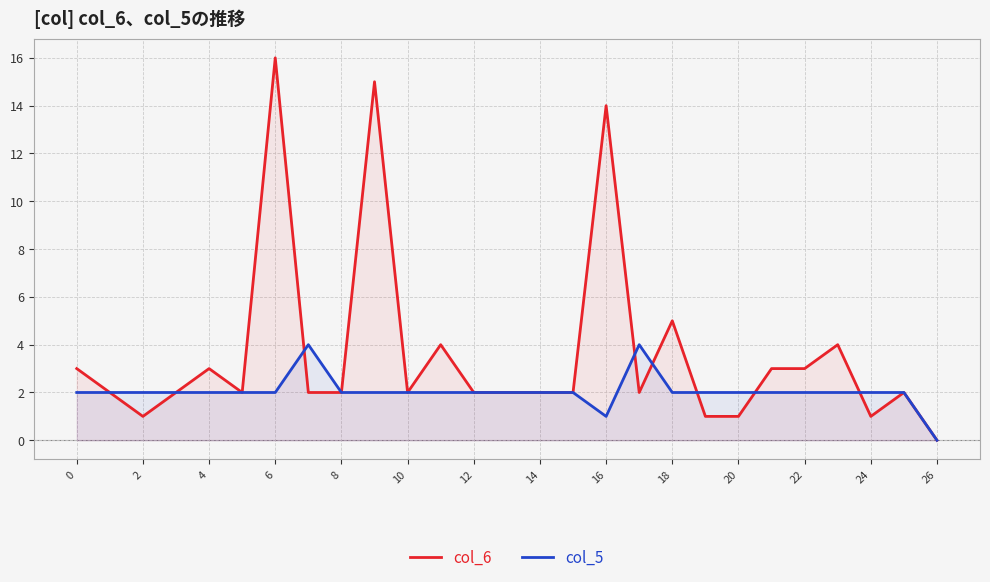

Count the col_5 values in the range 2 to 3.

23